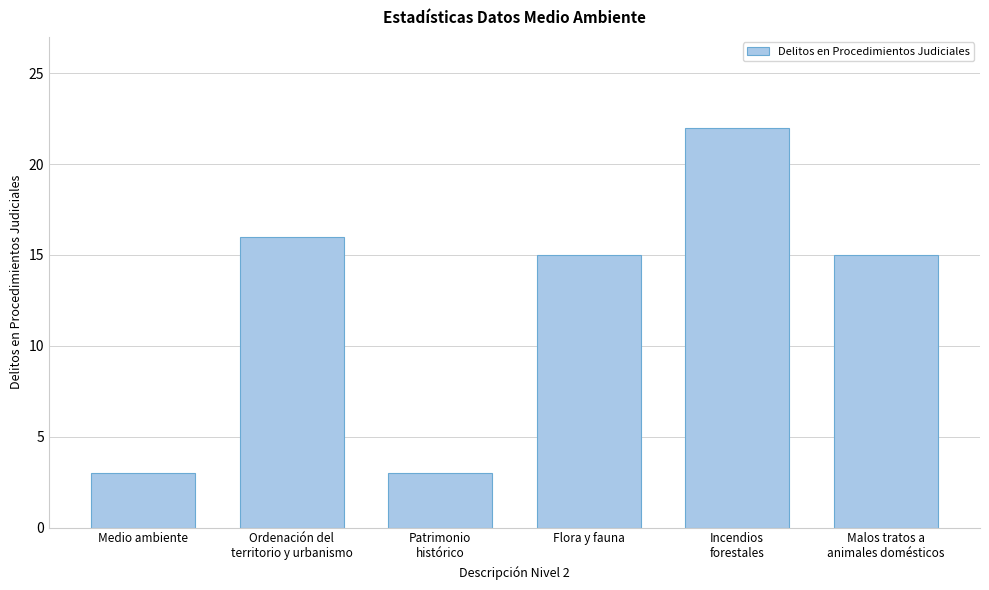

Reading left to right, list all the values displayed in this chart.

3	16	3	15	22	15